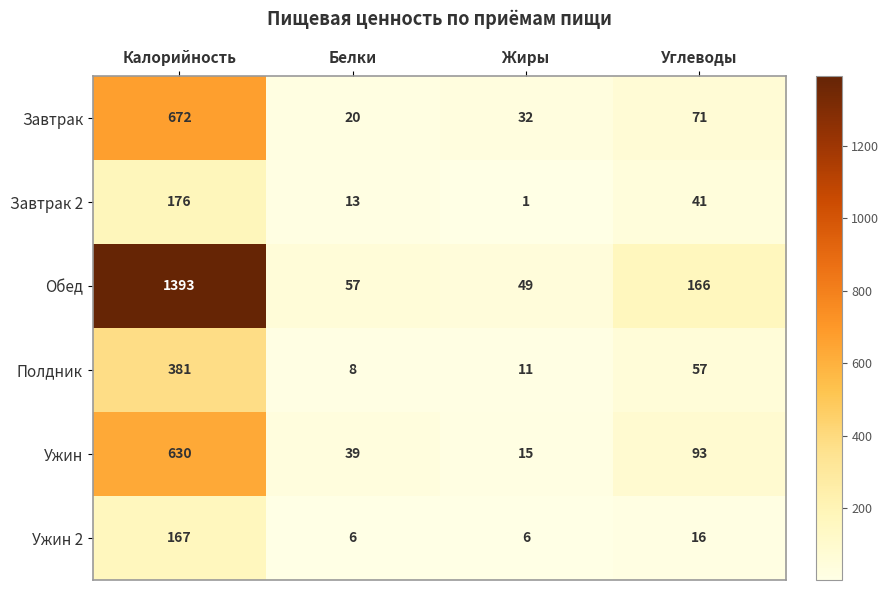

Reading left to right, list all the values displayed in this chart.

Завтрак: 672	20	32	71
Завтрак 2: 176	13	1	41
Обед: 1393	57	49	166
Полдник: 381	8	11	57
Ужин: 630	39	15	93
Ужин 2: 167	6	6	16